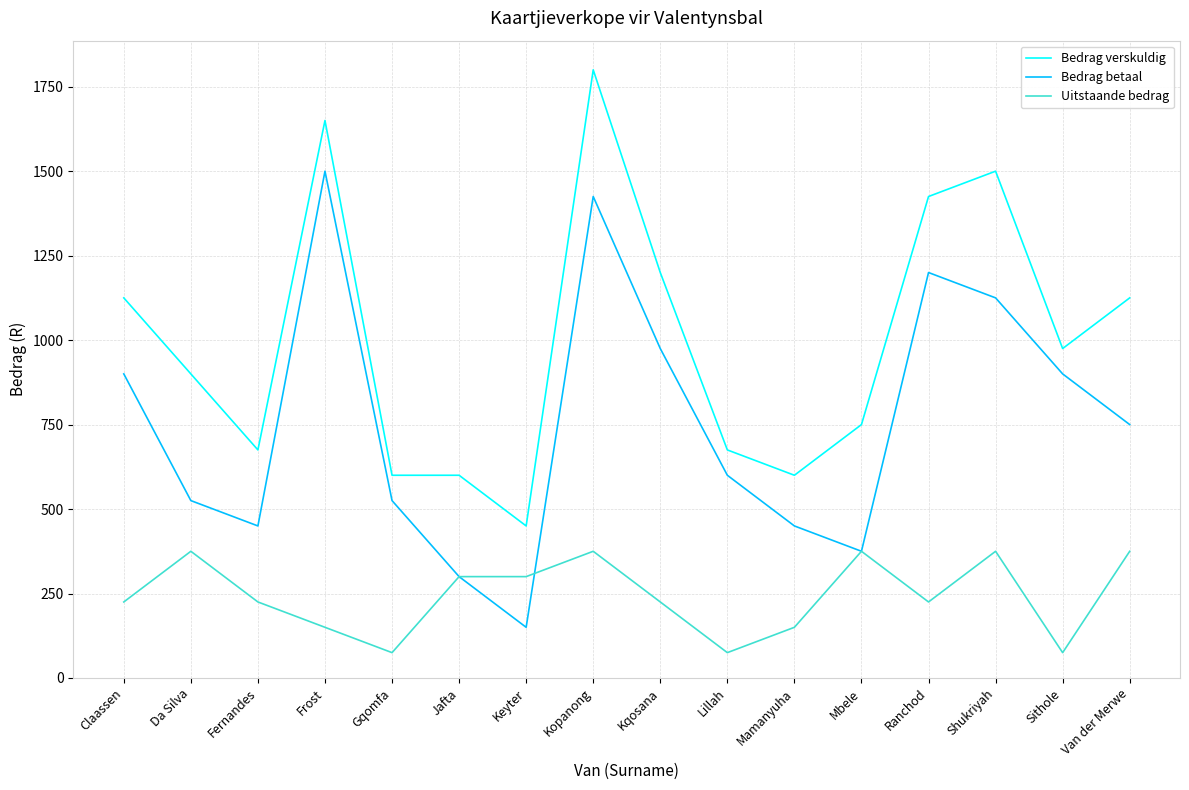

Does the chart have visible grid lines?

Yes